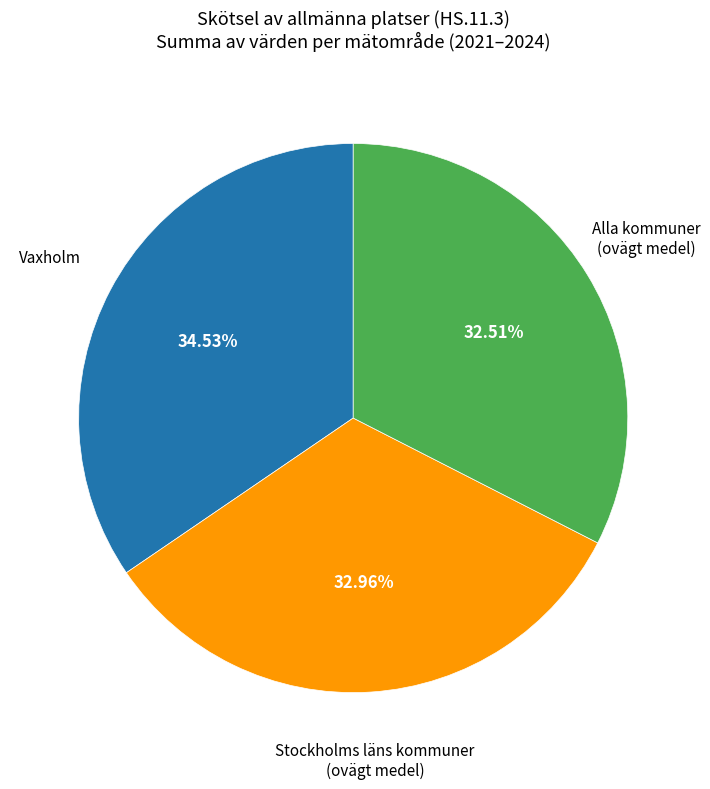

Combined, do Alla kommuner (ovägt medel) and Vaxholm account for over 50%?

Yes